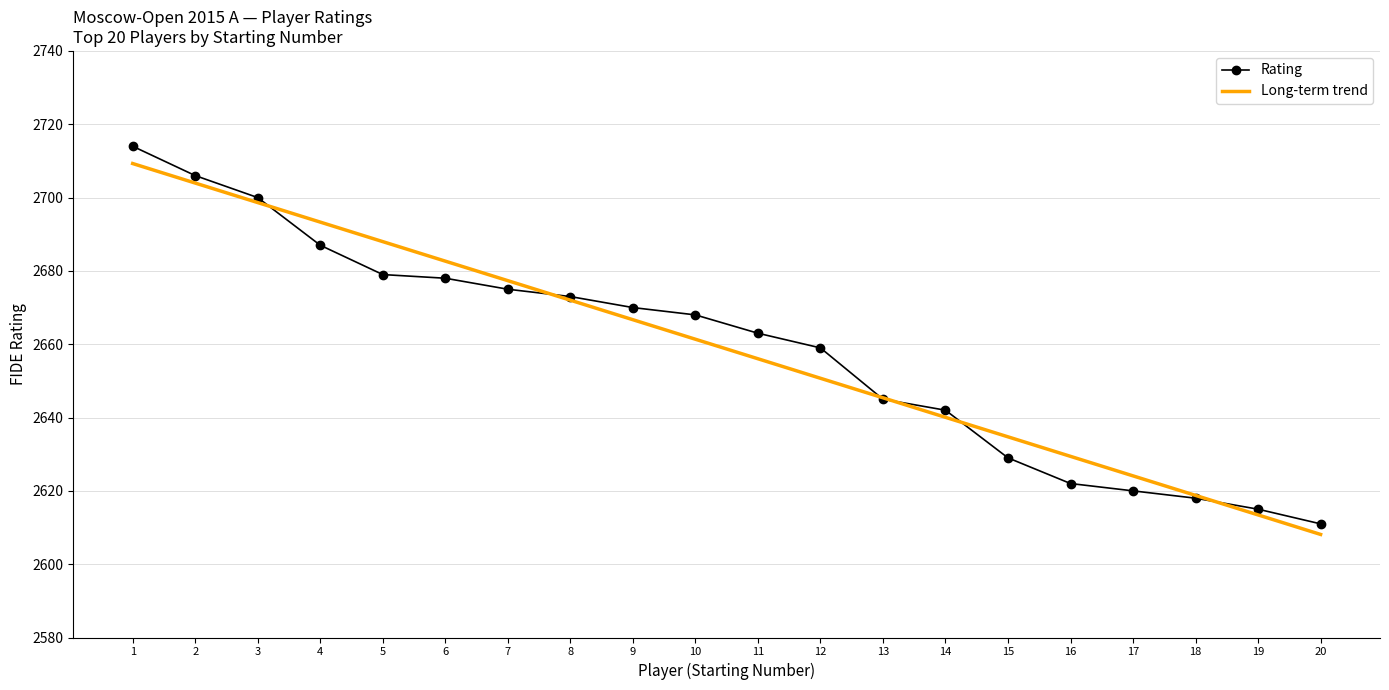

What is the value of the Rating point at the 1st from the left?

2714